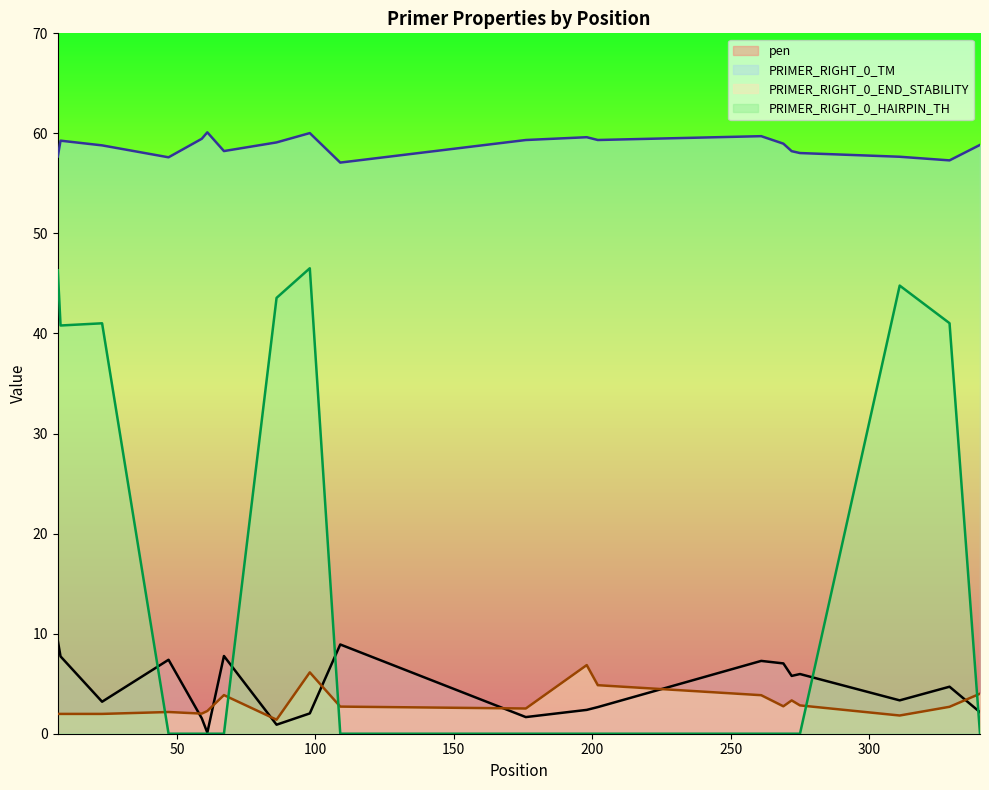

What is the value of the pen point at the 1st from the left?

9.3